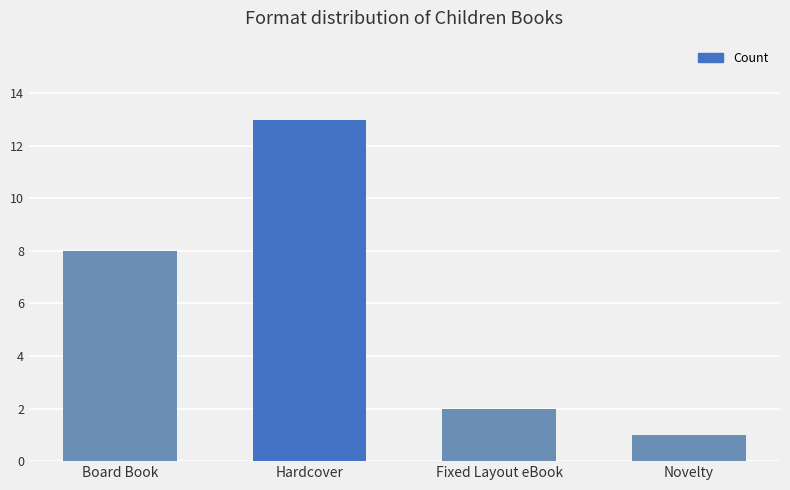

True or false: the data shows 21 at Hardcover.

False